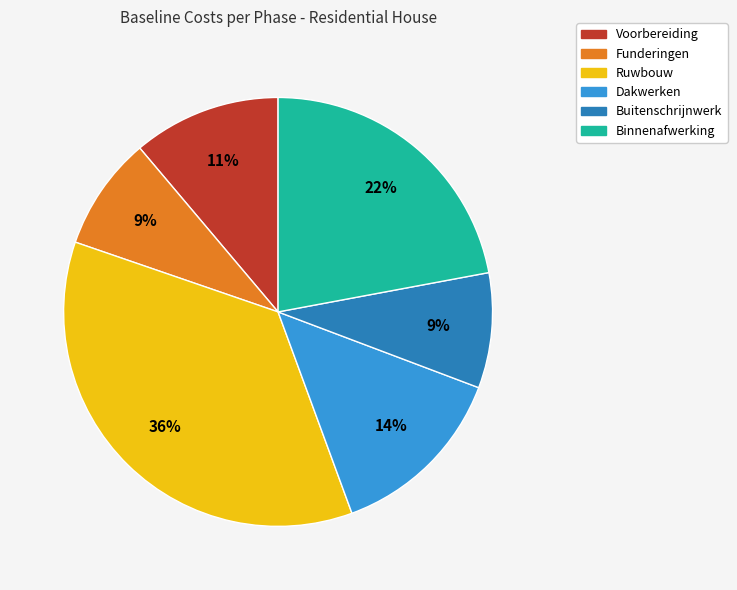

Which slice is the largest?

Ruwbouw